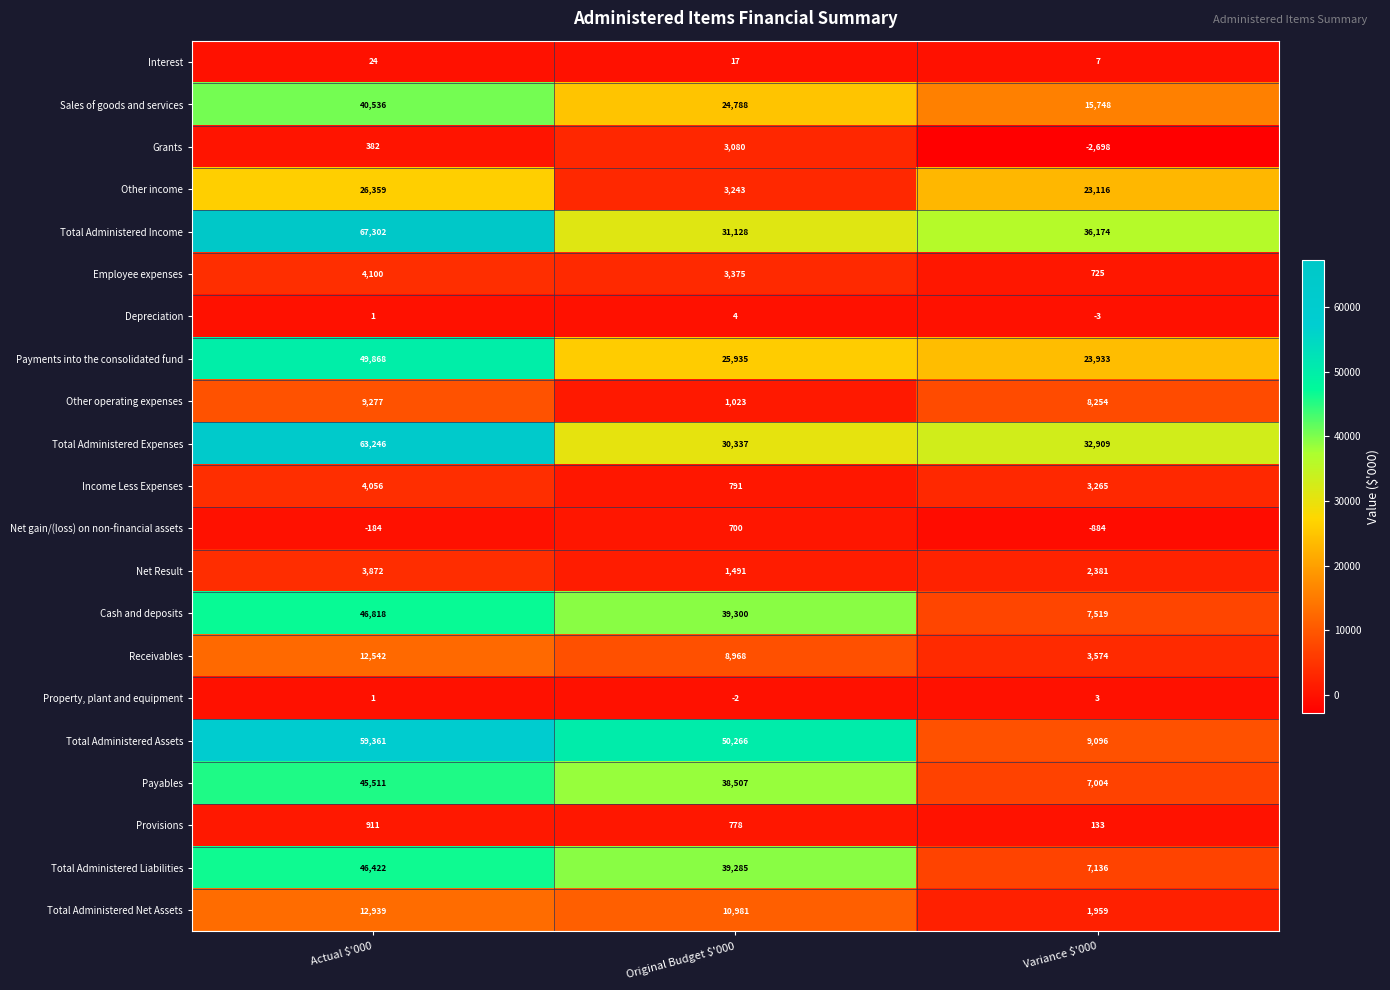

At which label does Payables reach its minimum?

Variance $'000